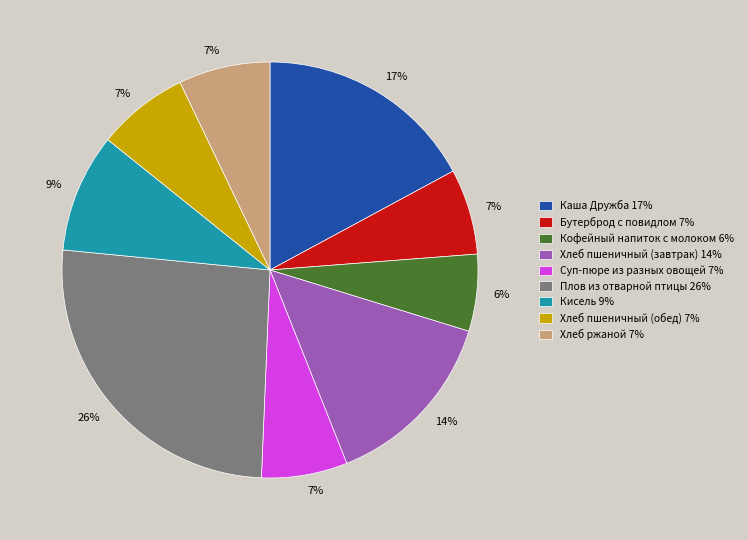

Does Кисель represent more than half of the total?

No